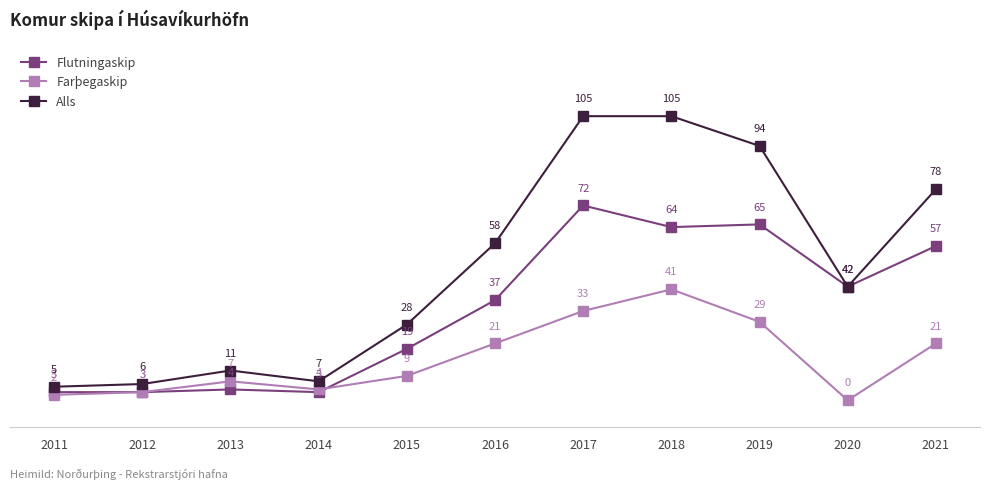

Which series has the largest total across all categories?

Alls